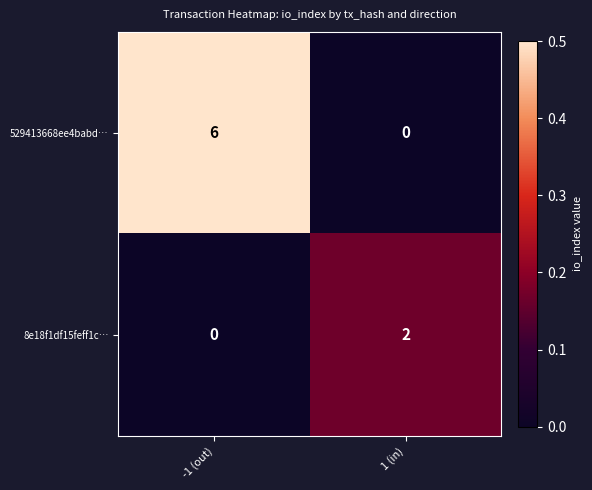

At which label is 8e18f1df15feff1c… closest to 1?

-1 (out)